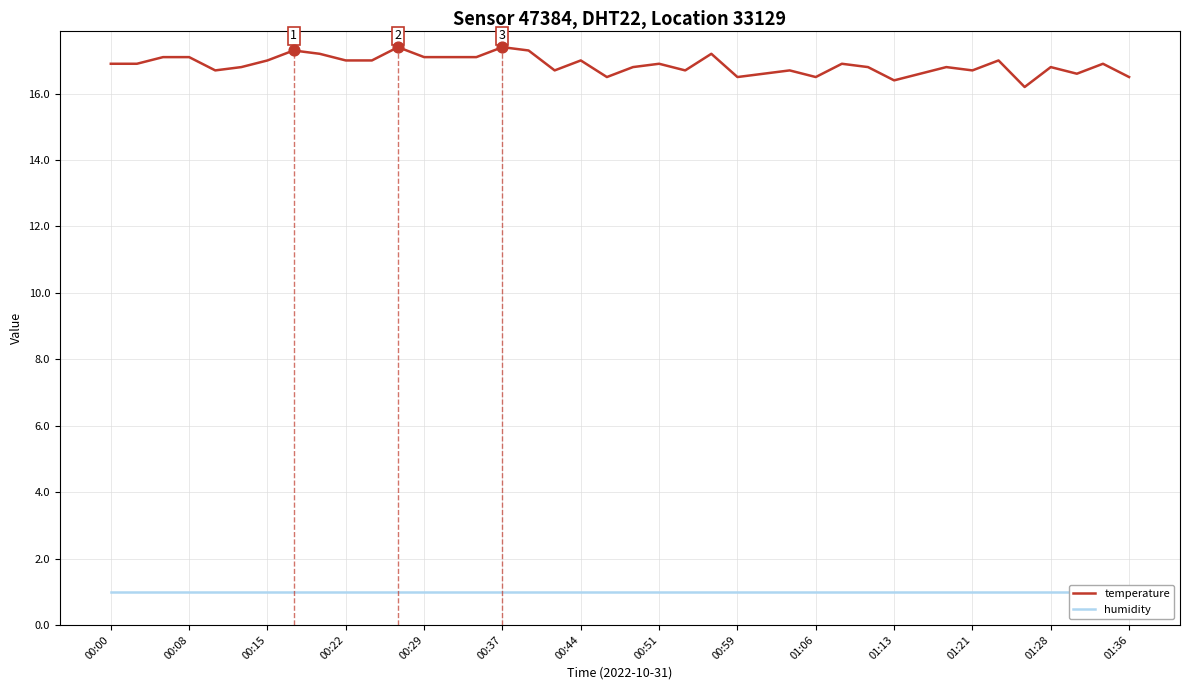

Which series reaches the maximum Y coordinate?

temperature